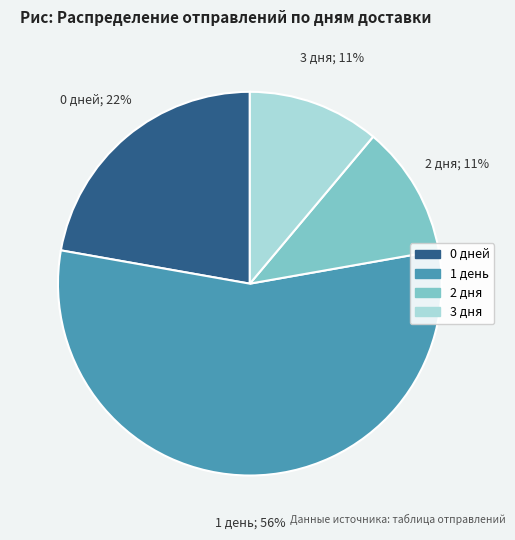

Count the number of slices in the pie.

4